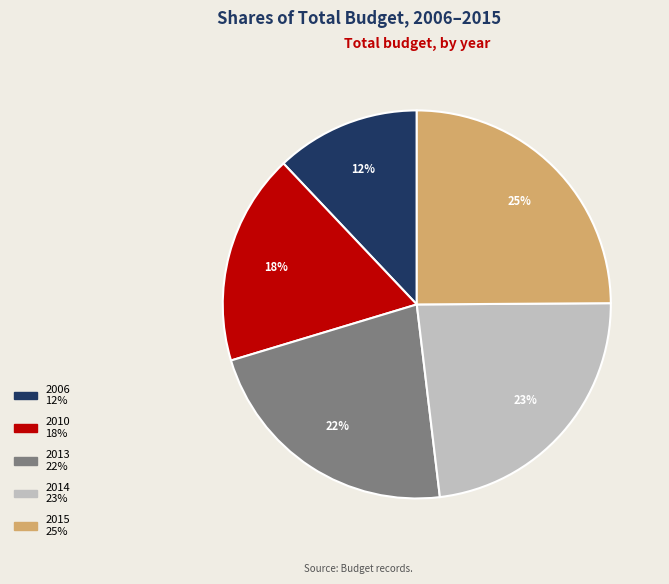

Approximately how many times larger is the value at 2015 compared to 2006?

2.1